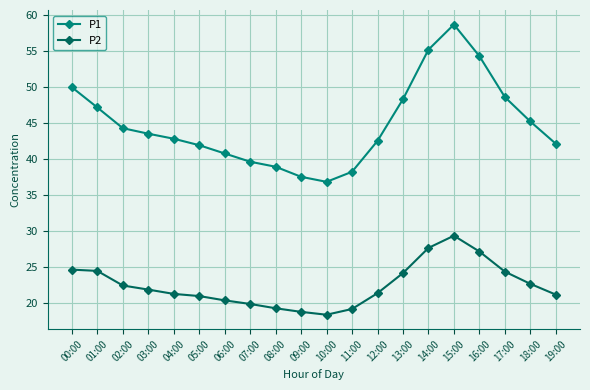

List the series in order of their overall mean, lowest first.

P2, P1